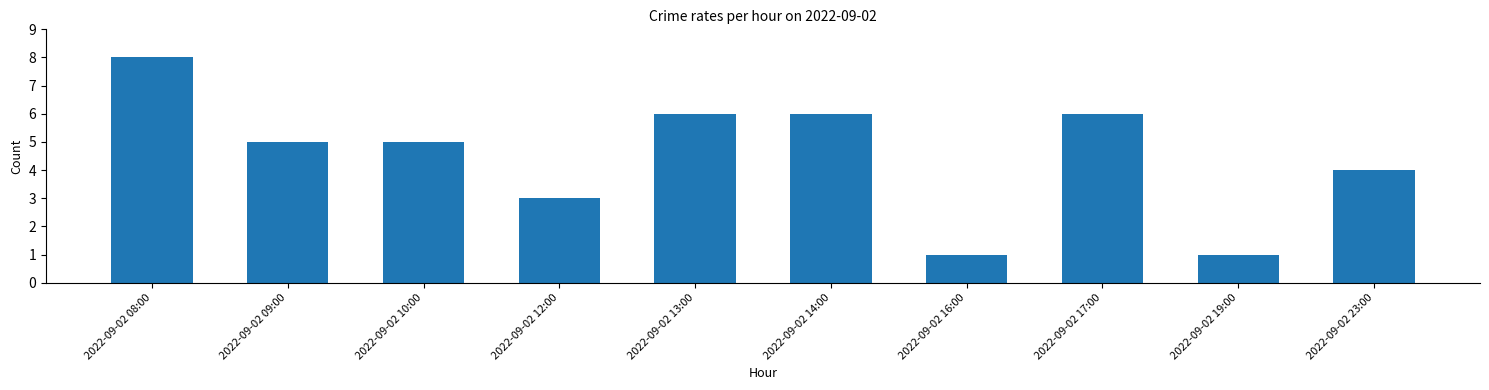

How many distinct data groups are displayed?

1